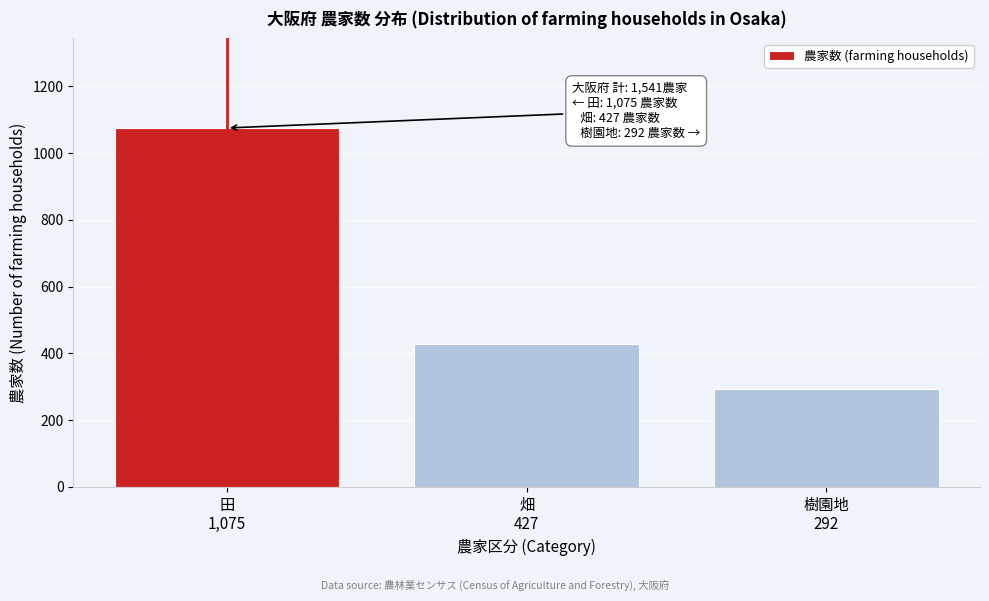

Reading left to right, what are all the values shown in this chart?

1075	427	292